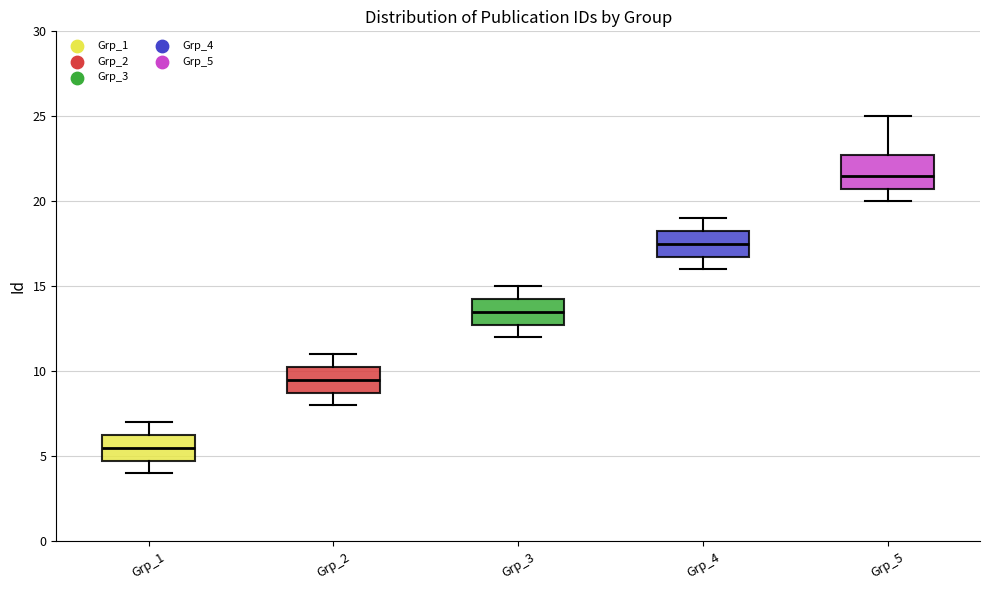

Reading left to right, read every box against the y-axis: the position of its median line, the range the box covers, and the ends of its whiskers. The values are not printed on the chart, so give them approximately, as read against the axis.

Grp_1: median 5.5, box 5.0 to 6.5, whiskers 4.0 to 7.0
Grp_2: median 9.5, box 9.0 to 10.5, whiskers 8.0 to 11.0
Grp_3: median 13.5, box 13.0 to 14.5, whiskers 12.0 to 15.0
Grp_4: median 17.5, box 17.0 to 18.5, whiskers 16.0 to 19.0
Grp_5: median 21.5, box 21.0 to 23.0, whiskers 20.0 to 25.0